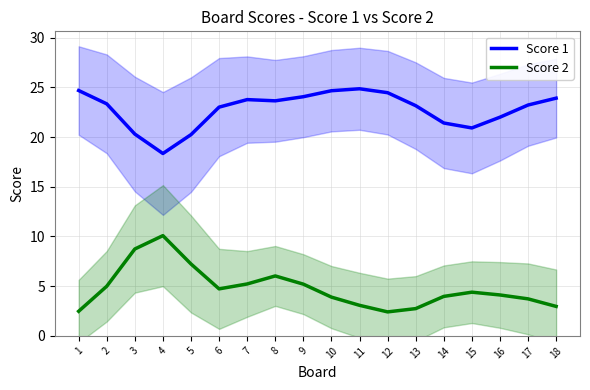

Between 3 and 17, which series saw the biggest shift?

Score 2